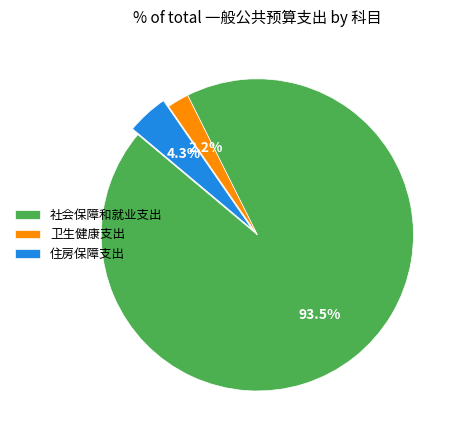

Between 卫生健康支出 and 住房保障支出, which is larger?

住房保障支出